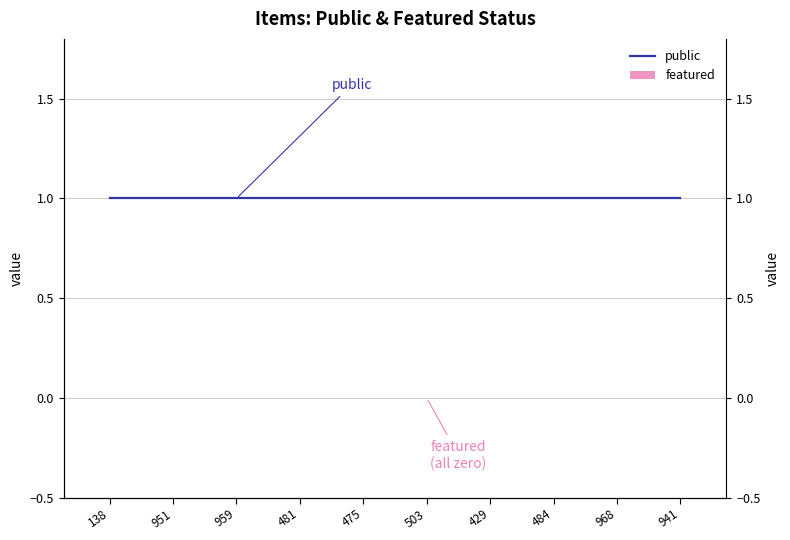

Reading right to left, transcribe all the data shown in this chart.

public: 1	1	1	1	1	1	1	1	1	1
featured: 0	0	0	0	0	0	0	0	0	0